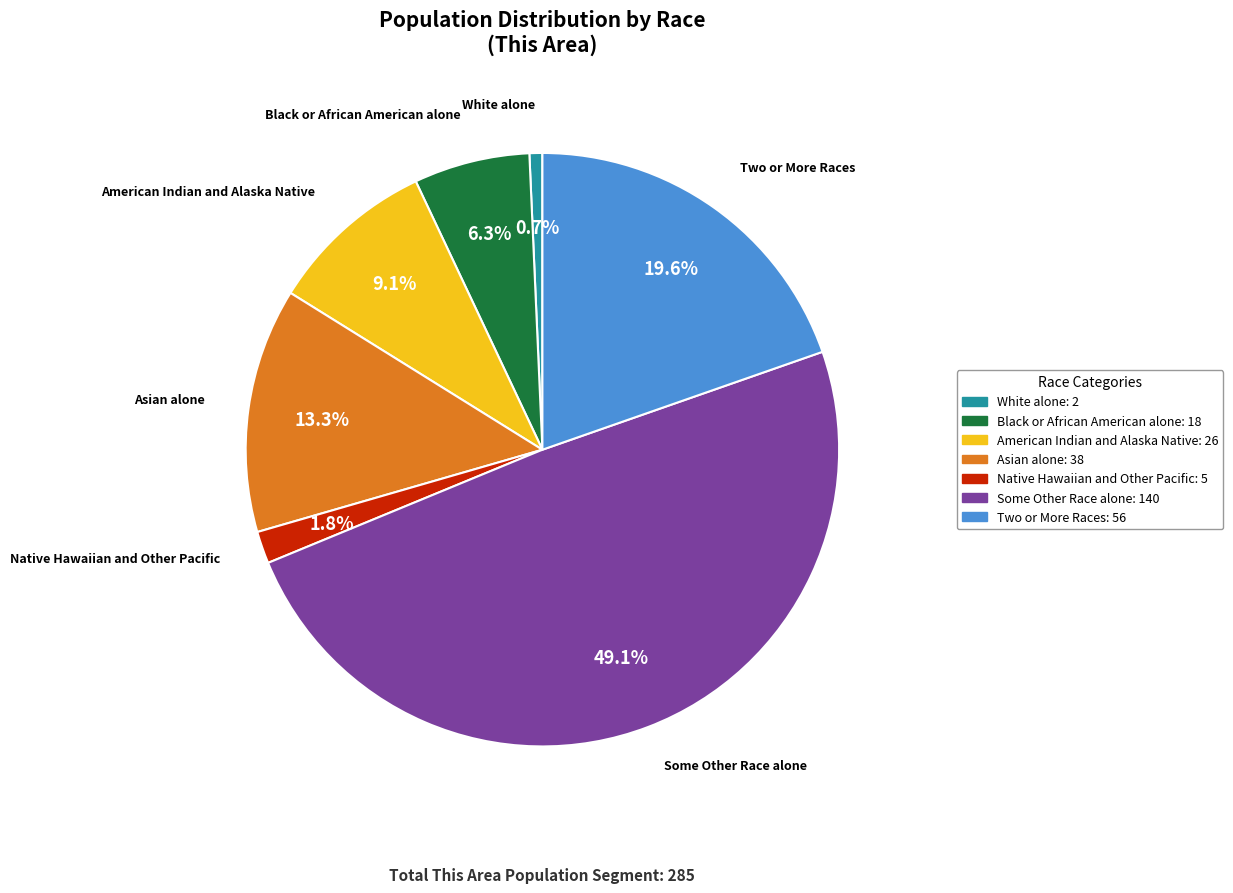

To the nearest percent, what is the combined percentage of Black or African American alone and Native Hawaiian and Other Pacific?

8%